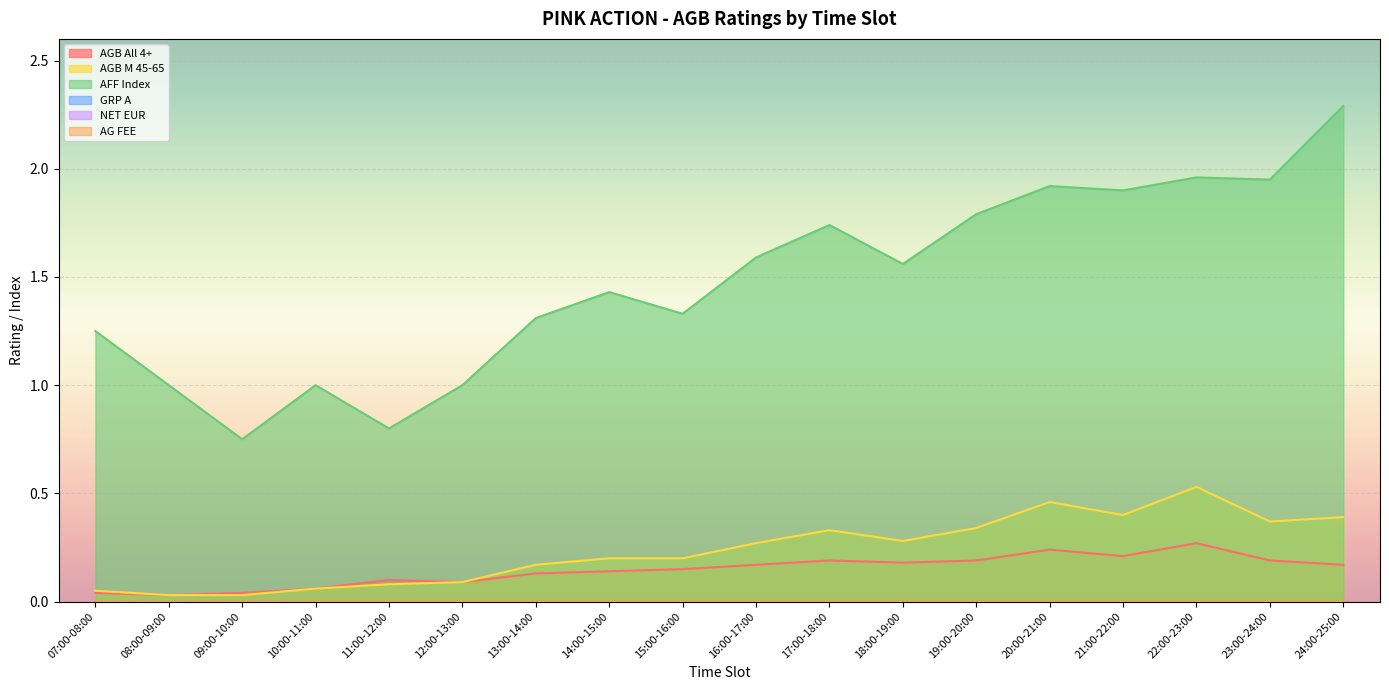

Between 16:00-17:00 and 17:00-18:00, which is larger?

17:00-18:00